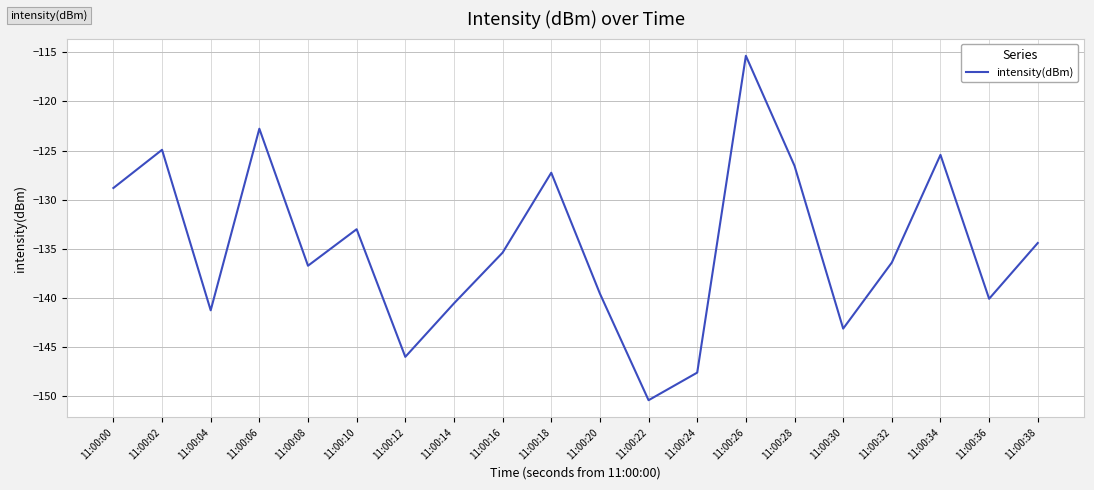

Is this an area chart (filled region under the line)?

No